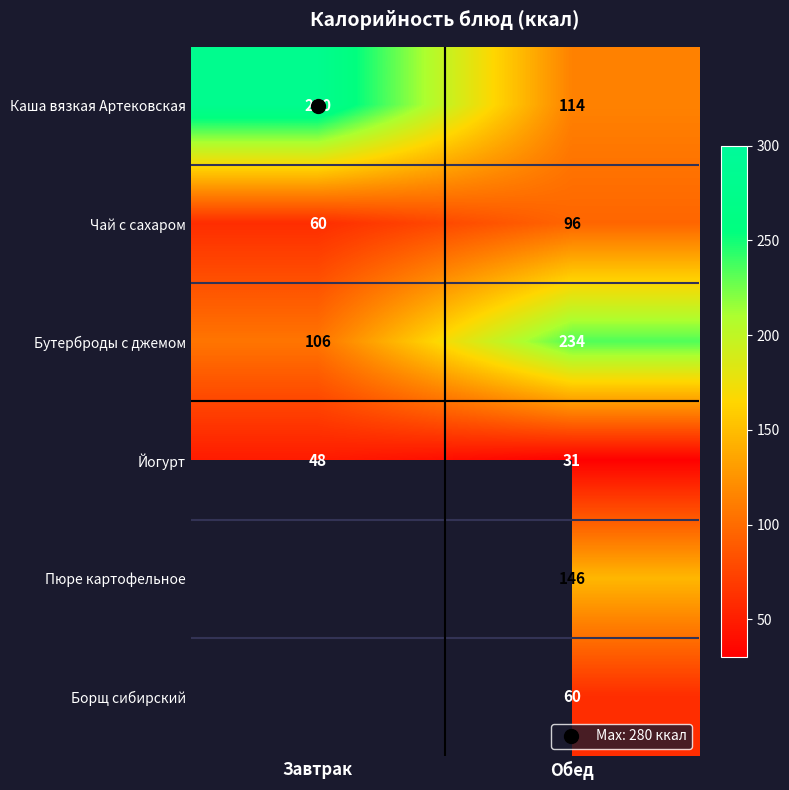

Where is Каша вязкая Артековская nearest to the value 197?

Завтрак